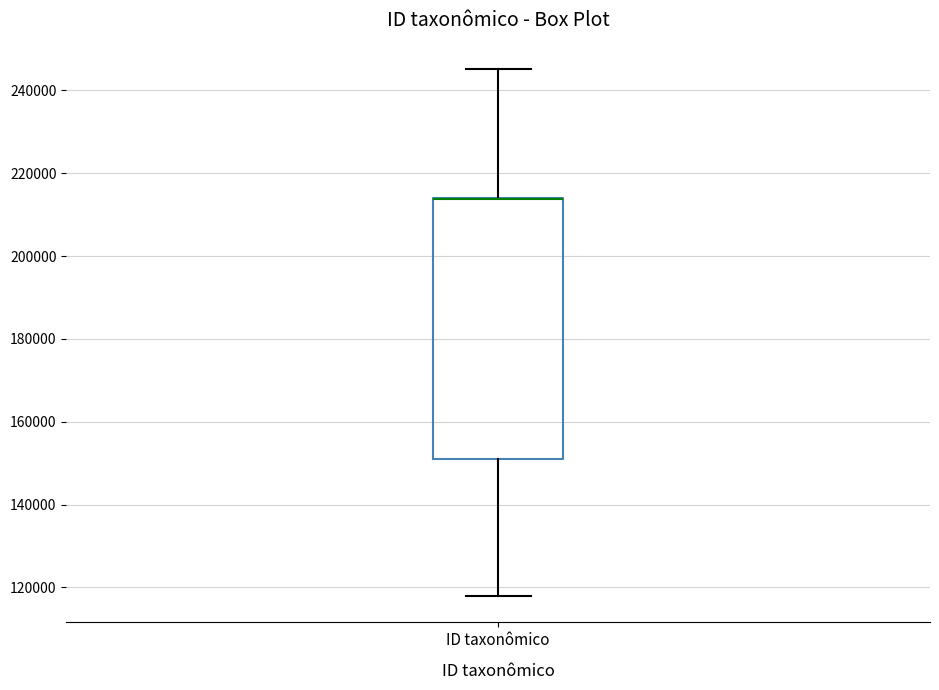

Where does the upper whisker of the box for ID taxonômico end on the y-axis? The values are not printed on the chart, so give them approximately, as read against the axis.

246000